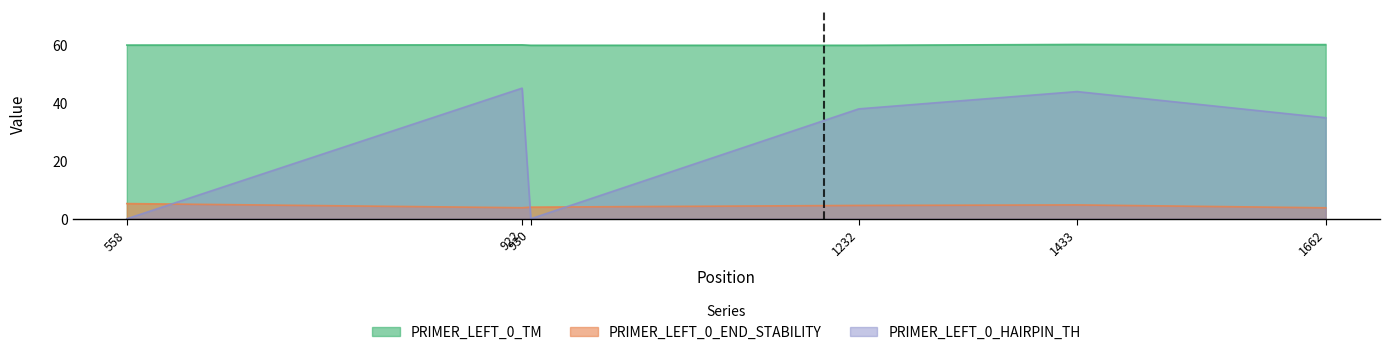

At how many categories does at least one series exceed 42?

6